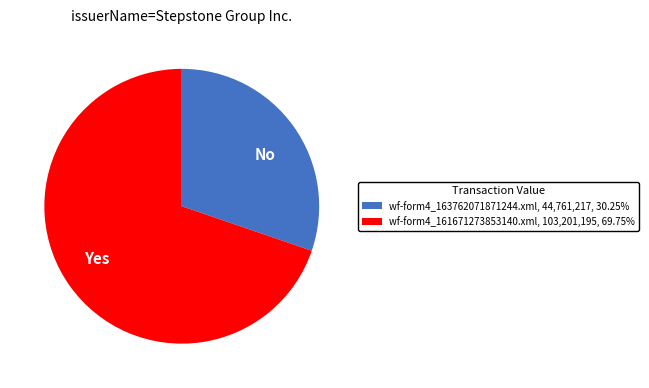

Does wf-form4_161671273853140.xml, 103,201,195, 69.75% account for over 50% of the chart?

Yes